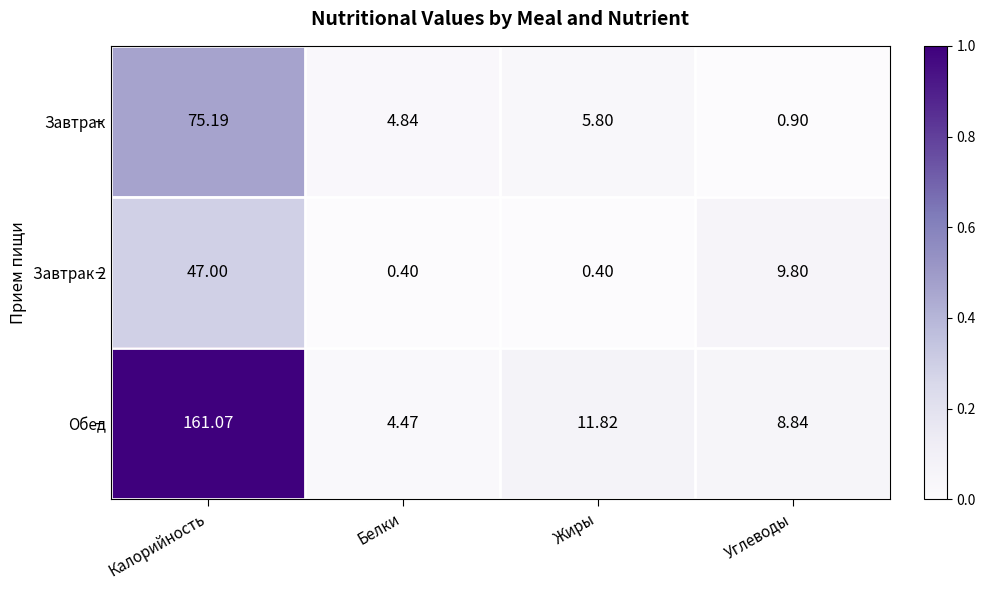

Which series has the largest total across all categories?

Обед